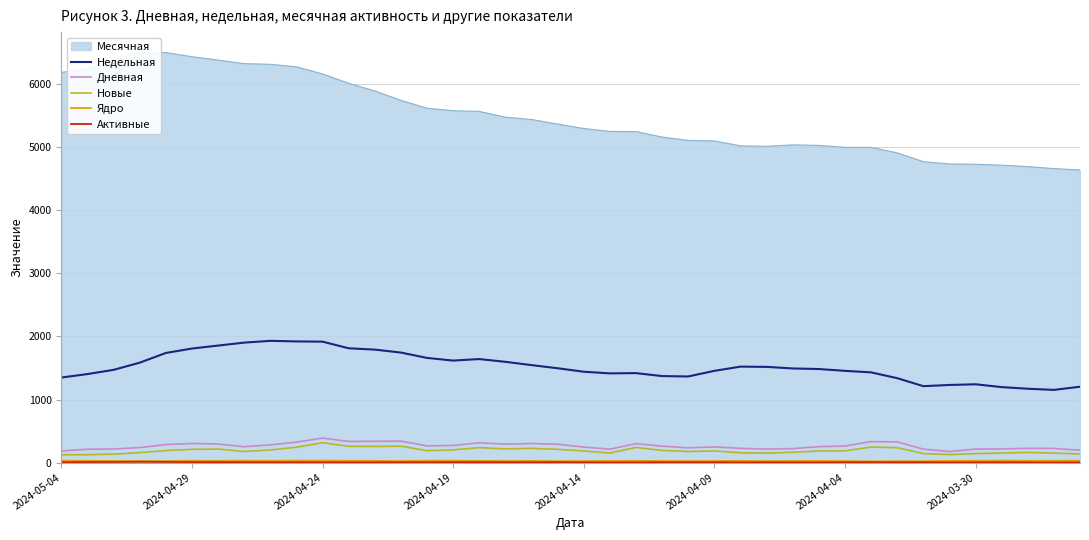

True or false: Дневная and Новые cross at least once.

False